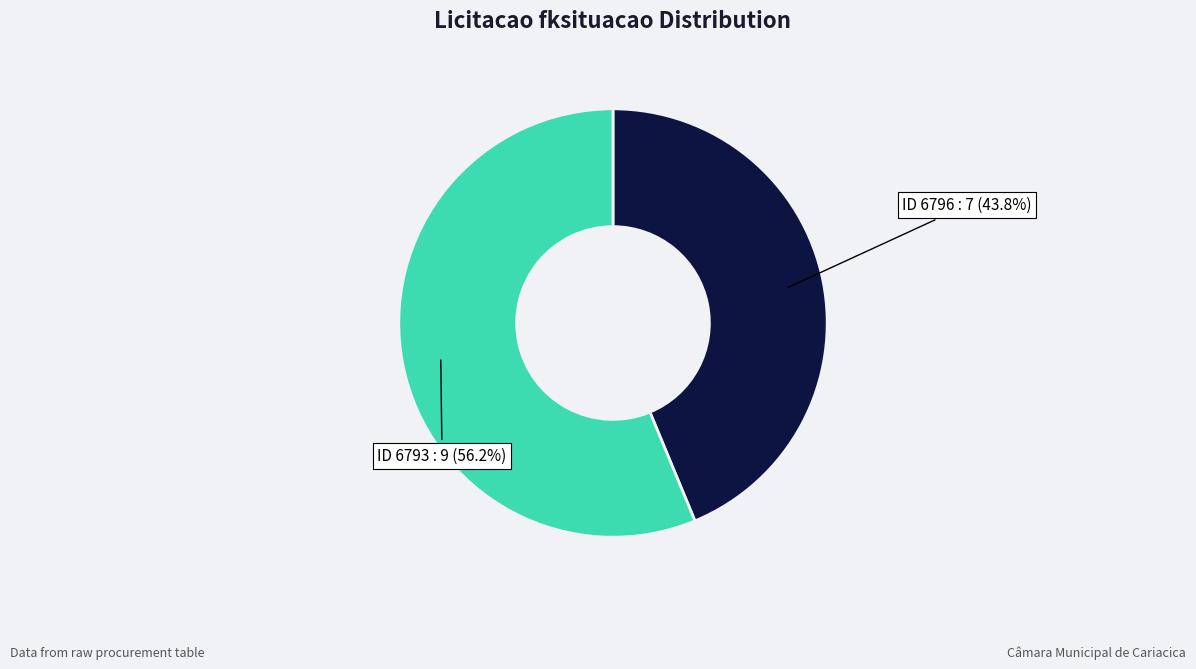

Which category has the smallest portion of the pie?

ID 6796